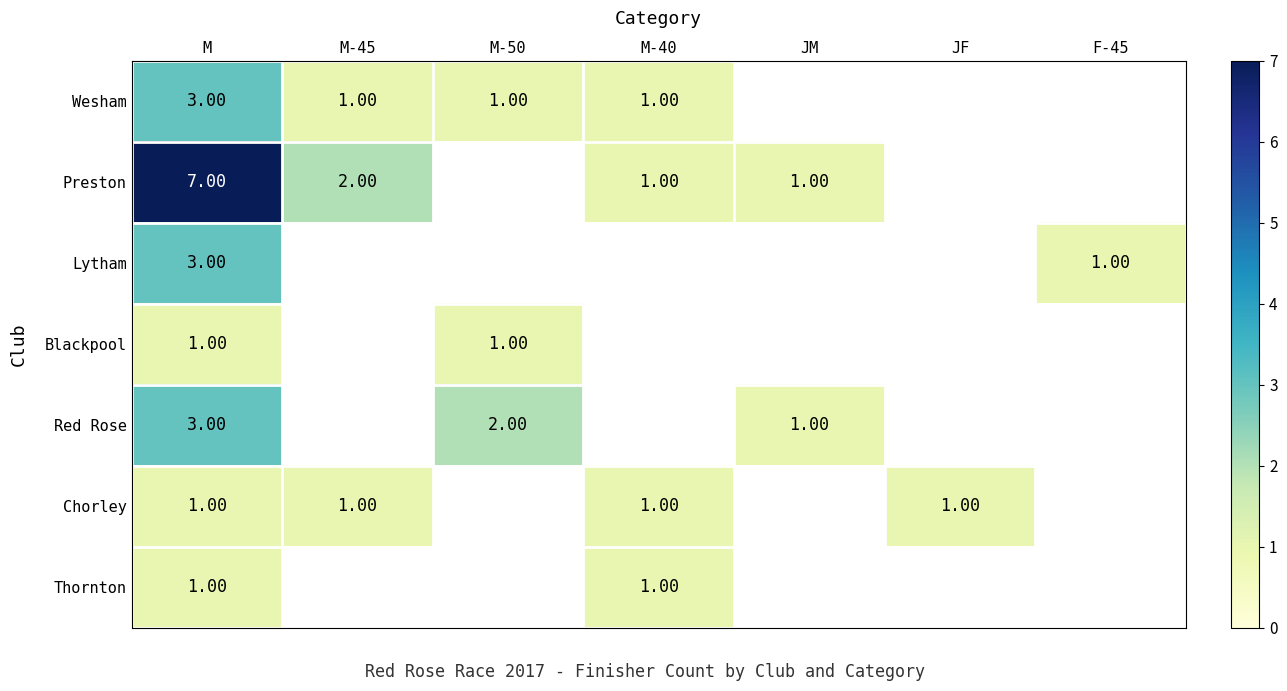

At how many categories does at least one series exceed 2?

1